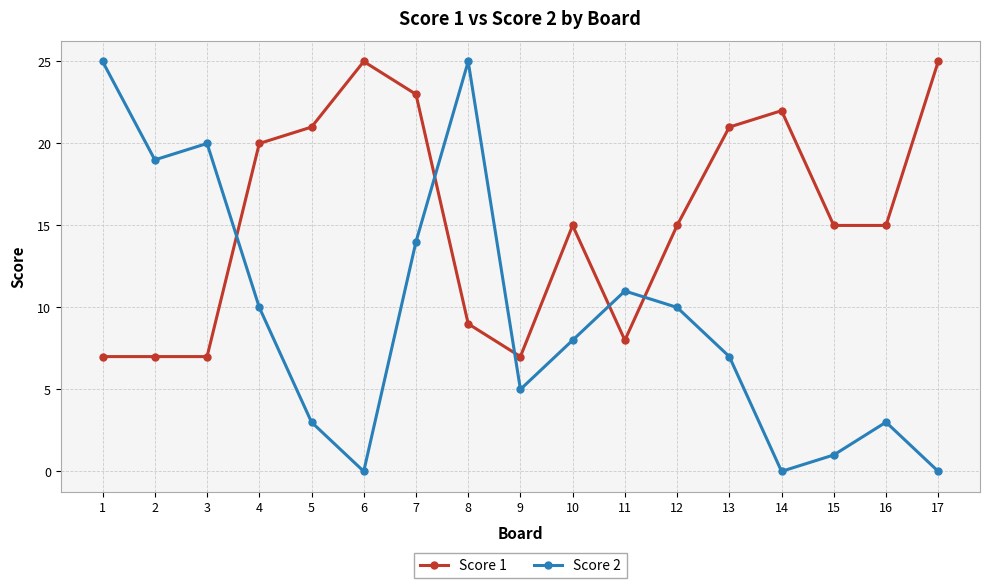

Does the chart have visible grid lines?

Yes